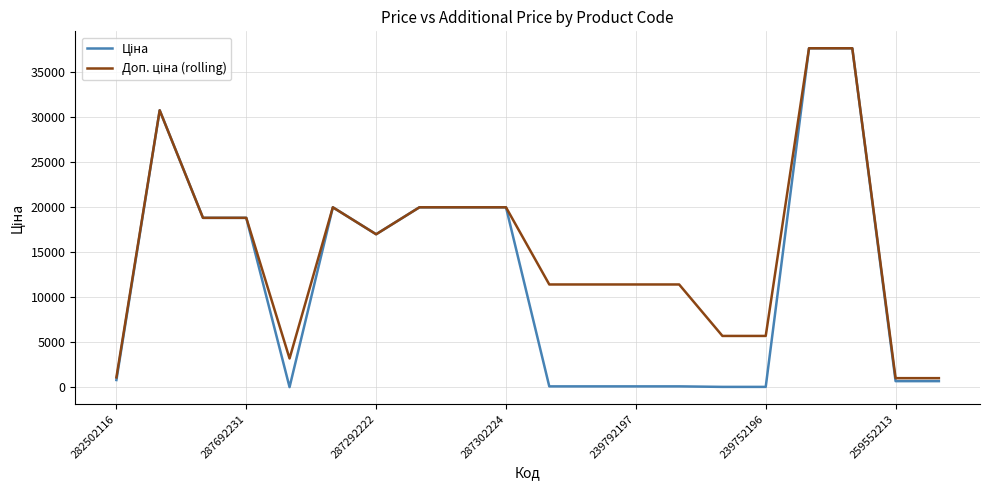

What is the greatest value displayed?

37593.6